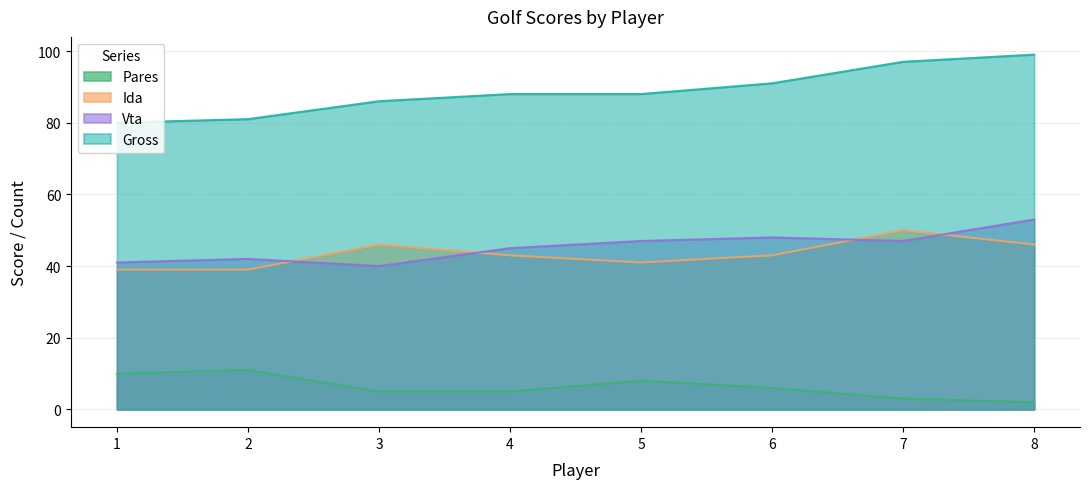

Which category has the lowest value across all series?

8